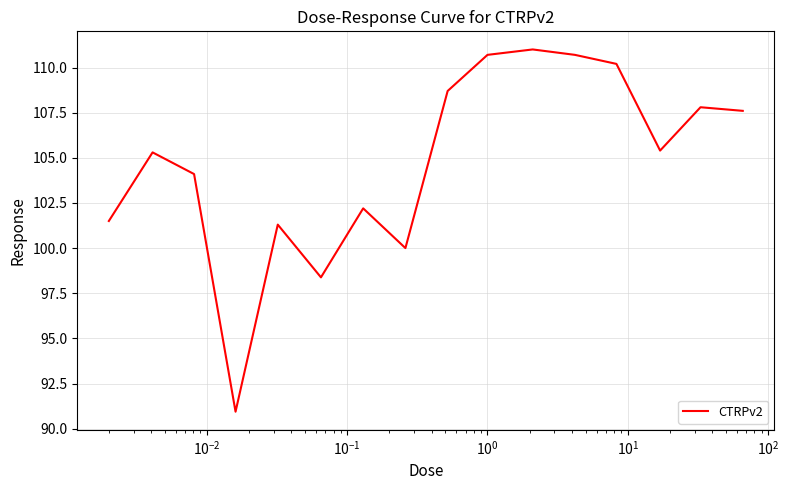

What is the difference between the maximum and minimum values?

20.1